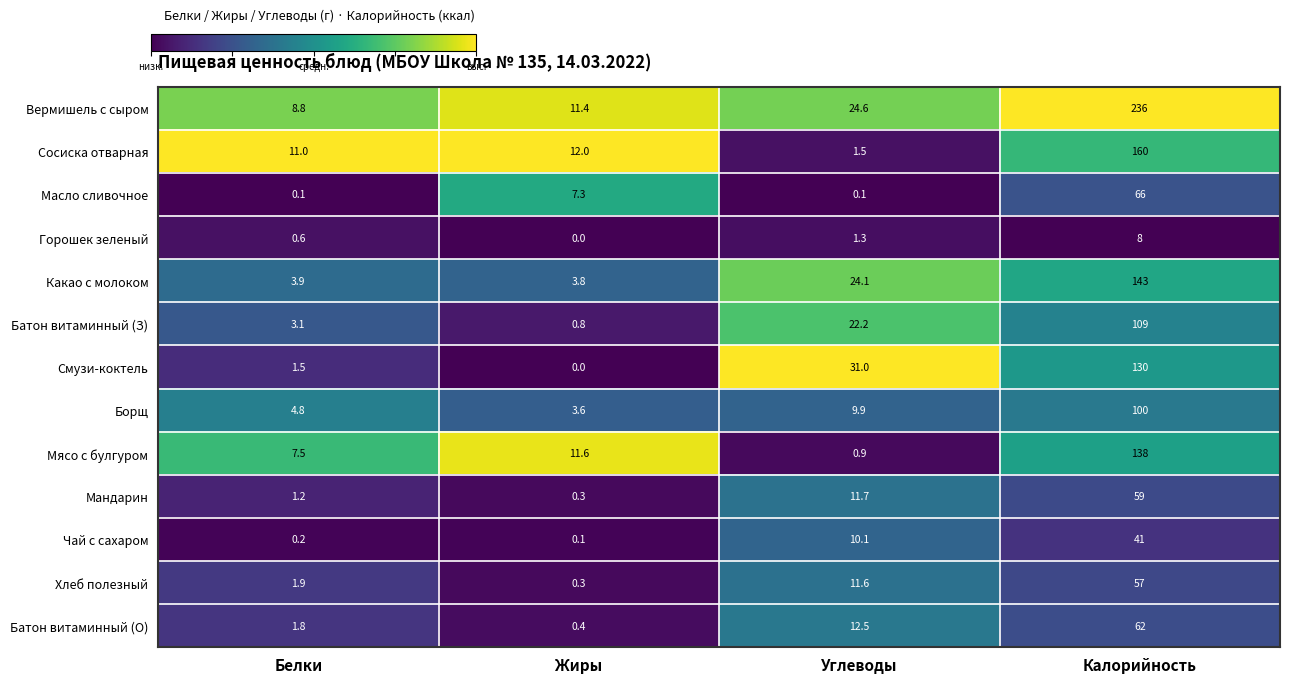

Which series has the widest spread of values?

Вермишель с сыром